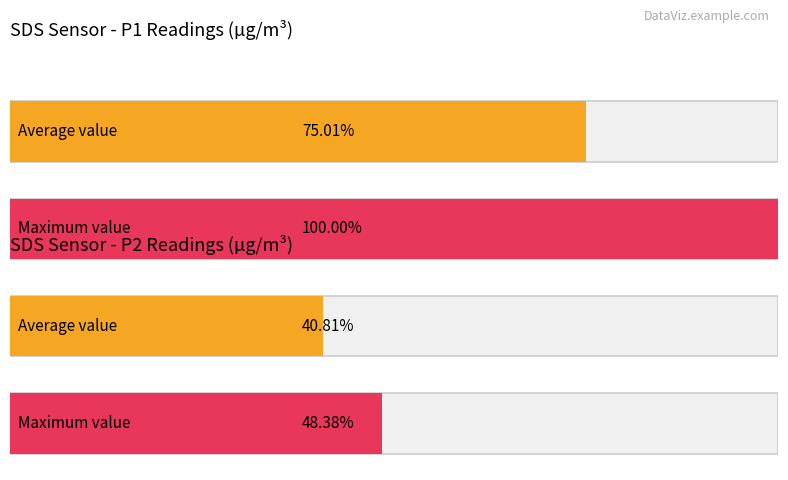

True or false: SDS_P1 has a value of 7.9 at 00:44.

False